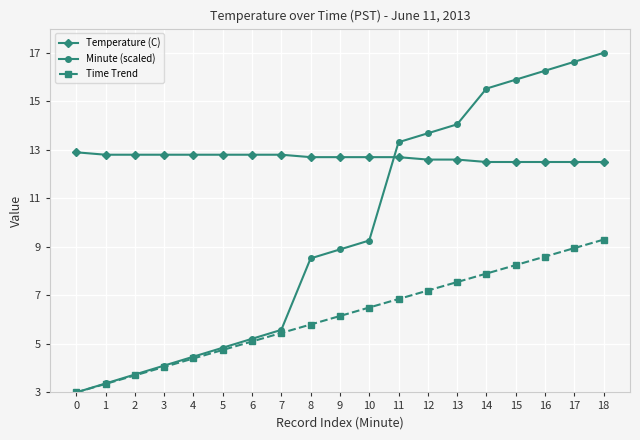

What are all the series names shown in the legend?

Temperature (C), Minute (scaled), Time Trend